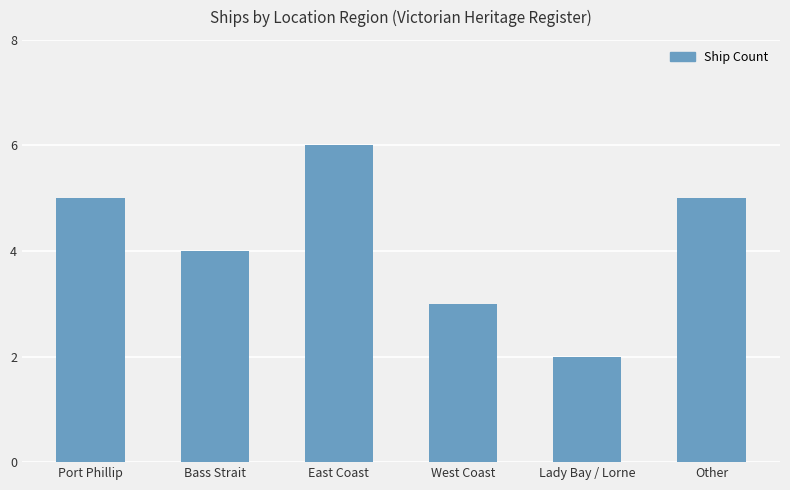

What is the difference between the second highest and second lowest values?

2